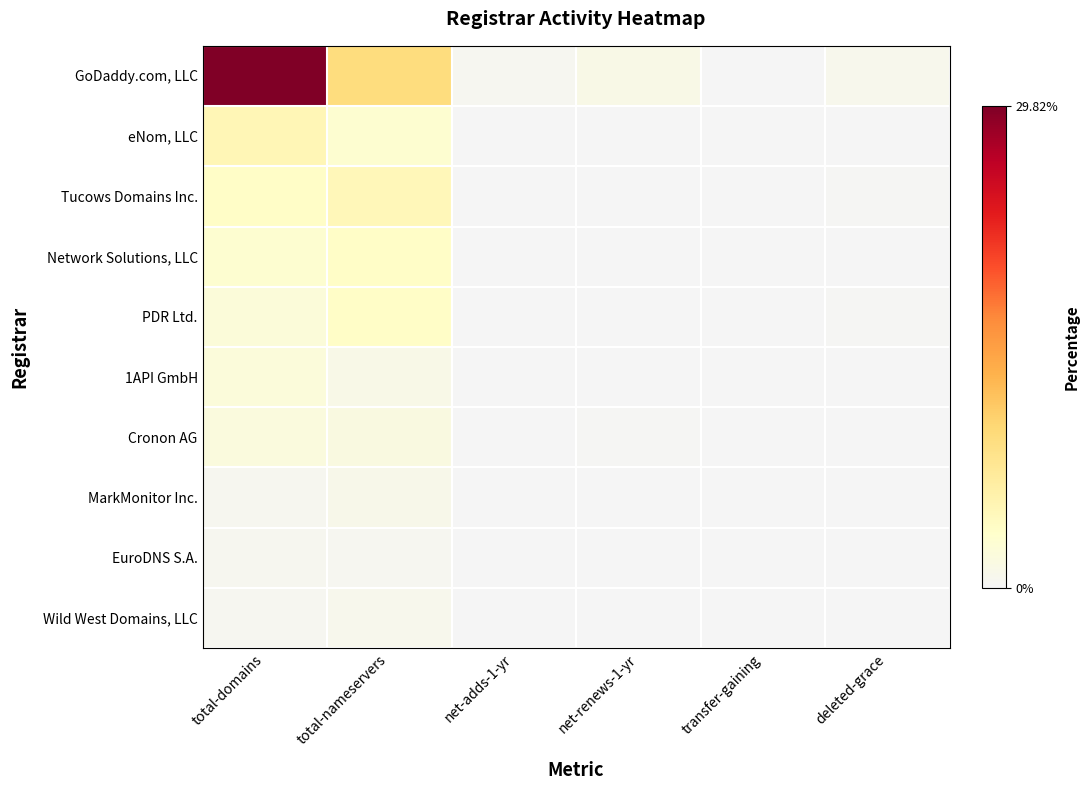

Which series changed the most between net-renews-1-yr and transfer-gaining?

GoDaddy.com, LLC